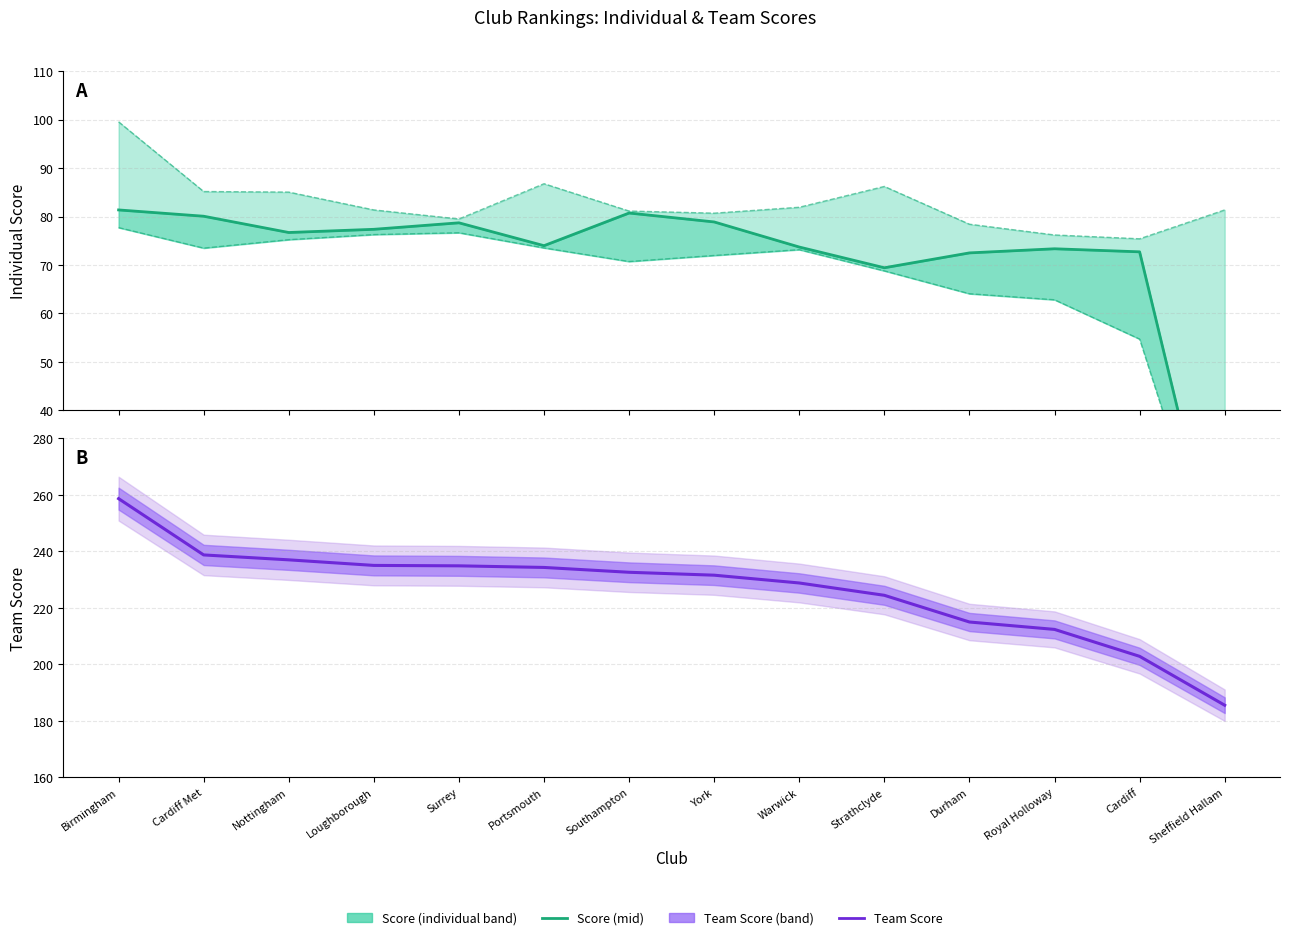

What is the value of the Team Score point at the 10th from the left?

224.4